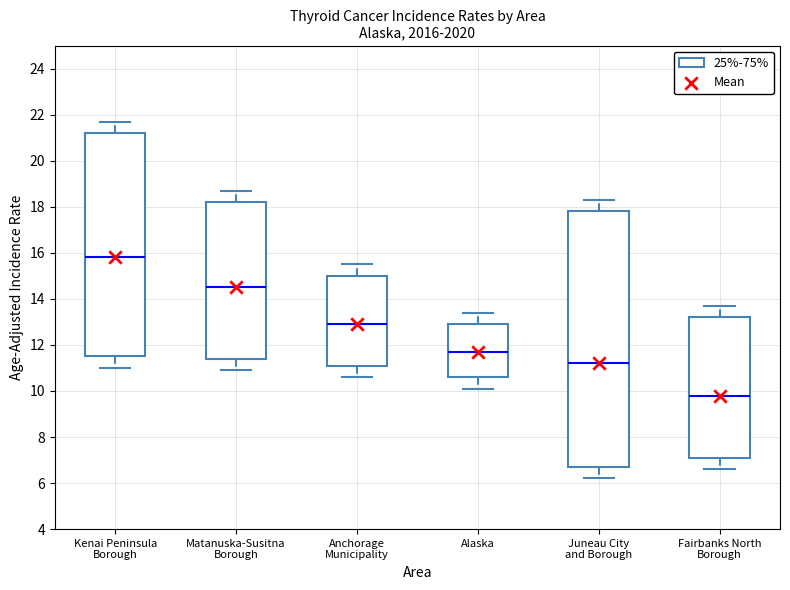

Comparing the boxes themselves (not the whiskers), which one is the tallest?

Juneau City and Borough